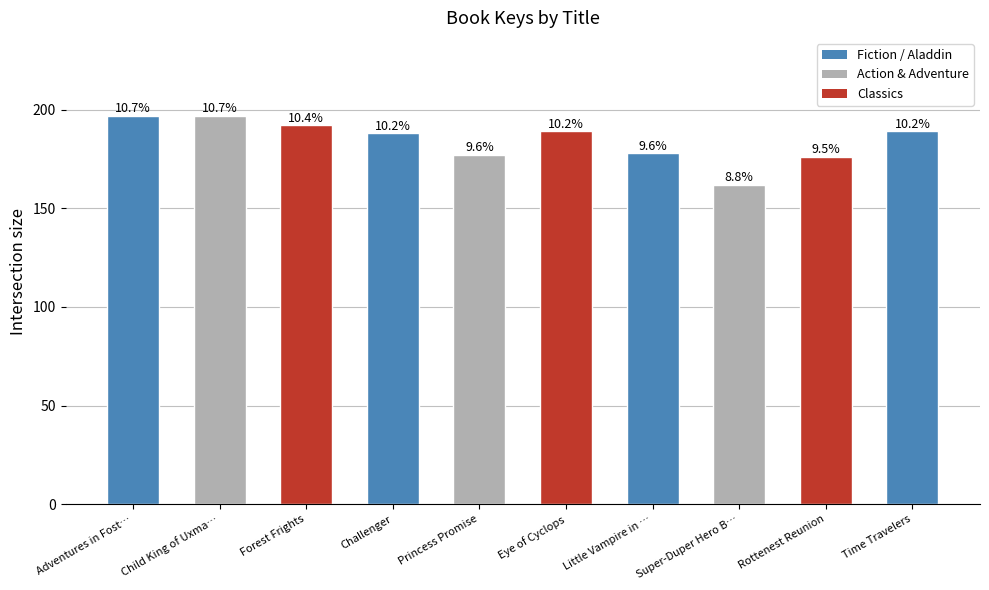

True or false: the data shows 95 at Child King of Uxma….

False